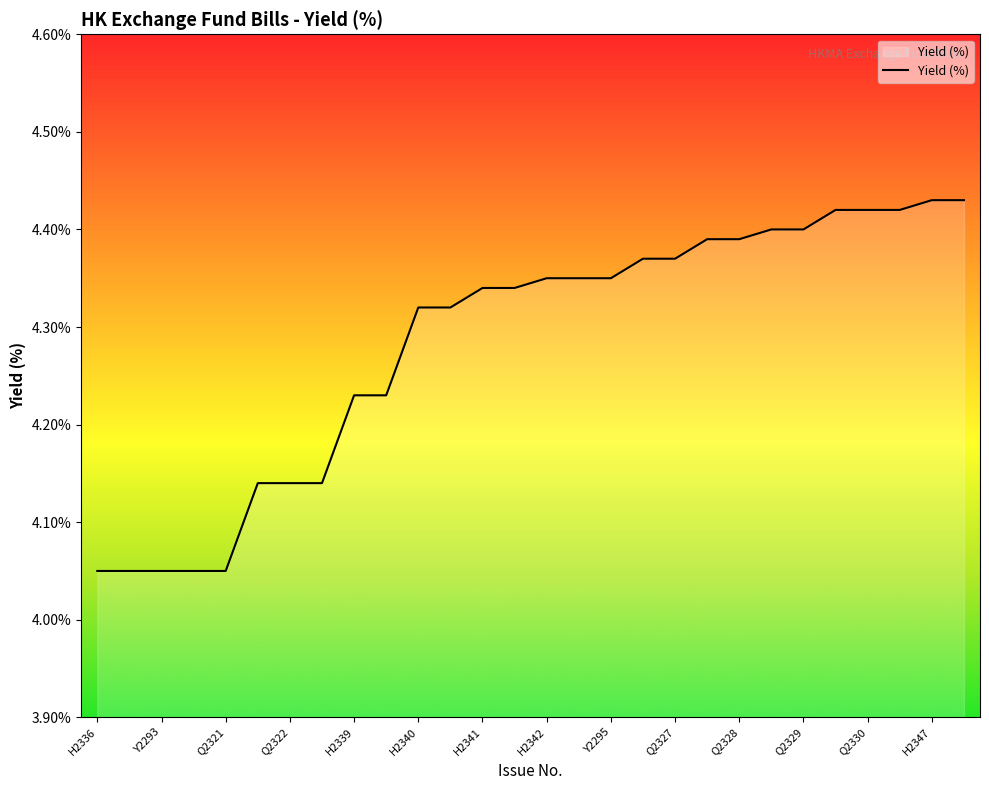

What is the difference between the maximum and minimum values?

0.4